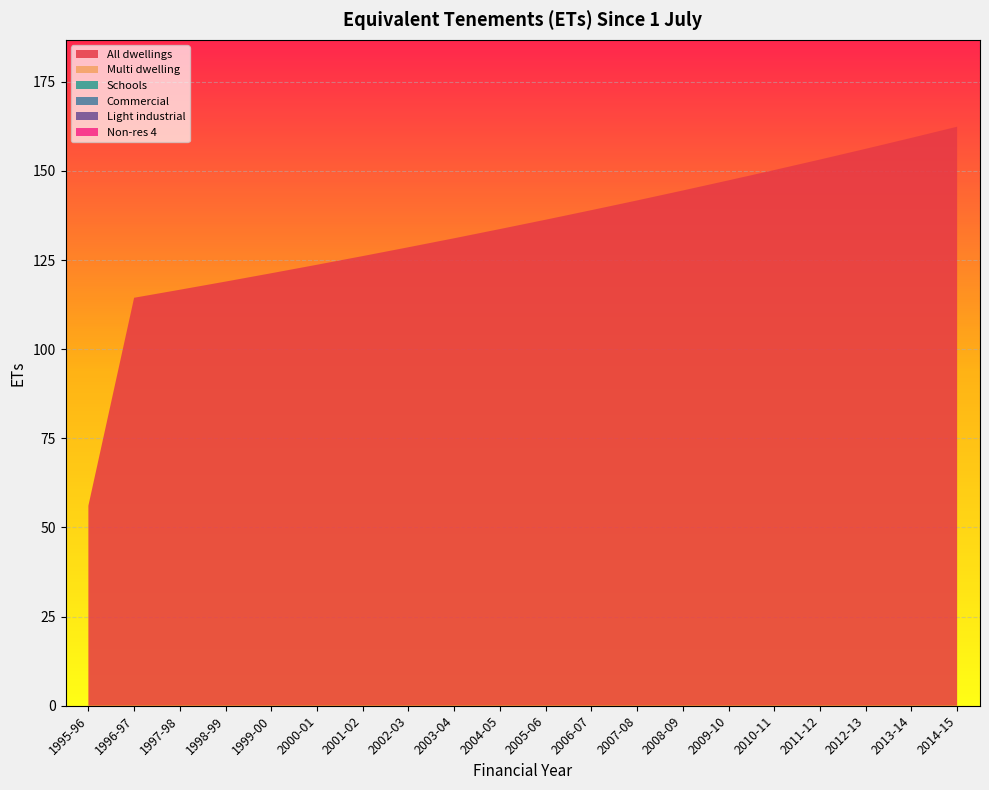

Reading left to right, list all the values displayed in this chart.

All dwellings: 1995-96=56.1	1996-97=114.4	1997-98=116.7	1998-99=119.0	1999-00=121.3	2000-01=123.7	2001-02=126.1	2002-03=128.6	2003-04=131.1	2004-05=133.7	2005-06=136.3	2006-07=139.0	2007-08=141.7	2008-09=144.5	2009-10=147.4	2010-11=150.2	2011-12=153.2	2012-13=156.2	2013-14=159.3	2014-15=162.4
Multi dwelling: 1995-96=0.0	1996-97=0.0	1997-98=0.0	1998-99=0.0	1999-00=0.0	2000-01=0.0	2001-02=0.0	2002-03=0.0	2003-04=0.0	2004-05=0.0	2005-06=0.0	2006-07=0.0	2007-08=0.0	2008-09=0.0	2009-10=0.0	2010-11=0.0	2011-12=0.0	2012-13=0.0	2013-14=0.0	2014-15=0.0
Schools: 1995-96=0.0	1996-97=0.0	1997-98=0.0	1998-99=0.0	1999-00=0.0	2000-01=0.0	2001-02=0.0	2002-03=0.0	2003-04=0.0	2004-05=0.0	2005-06=0.0	2006-07=0.0	2007-08=0.0	2008-09=0.0	2009-10=0.0	2010-11=0.0	2011-12=0.0	2012-13=0.0	2013-14=0.0	2014-15=0.0
Commercial: 1995-96=0.0	1996-97=0.0	1997-98=0.0	1998-99=0.0	1999-00=0.0	2000-01=0.0	2001-02=0.0	2002-03=0.0	2003-04=0.0	2004-05=0.0	2005-06=0.0	2006-07=0.0	2007-08=0.0	2008-09=0.0	2009-10=0.0	2010-11=0.0	2011-12=0.0	2012-13=0.0	2013-14=0.0	2014-15=0.0
Light industrial: 1995-96=0.0	1996-97=0.0	1997-98=0.0	1998-99=0.0	1999-00=0.0	2000-01=0.0	2001-02=0.0	2002-03=0.0	2003-04=0.0	2004-05=0.0	2005-06=0.0	2006-07=0.0	2007-08=0.0	2008-09=0.0	2009-10=0.0	2010-11=0.0	2011-12=0.0	2012-13=0.0	2013-14=0.0	2014-15=0.0
Non-res 4: 1995-96=0.0	1996-97=0.0	1997-98=0.0	1998-99=0.0	1999-00=0.0	2000-01=0.0	2001-02=0.0	2002-03=0.0	2003-04=0.0	2004-05=0.0	2005-06=0.0	2006-07=0.0	2007-08=0.0	2008-09=0.0	2009-10=0.0	2010-11=0.0	2011-12=0.0	2012-13=0.0	2013-14=0.0	2014-15=0.0